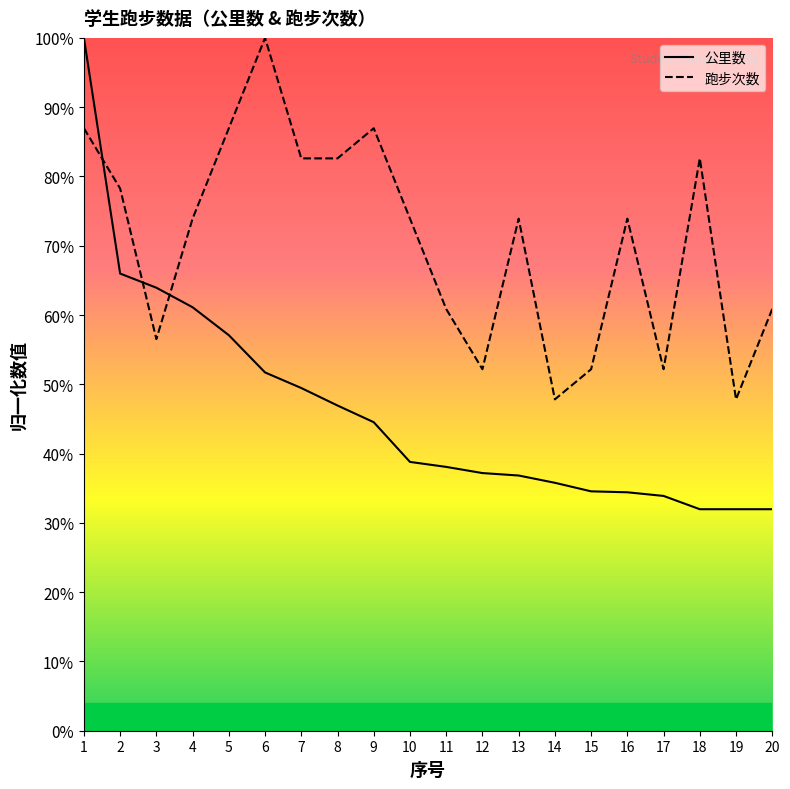

Reading right to left, what are all the values shown in this chart?

公里数: 20=32.0	19=32.0	18=32.0	17=33.9	16=34.4	15=34.6	14=35.8	13=36.8	12=37.2	11=38.1	10=38.8	9=44.5	8=46.9	7=49.5	6=51.7	5=57.1	4=61.1	3=63.9	2=66.0	1=100.0
跑步次数: 20=60.9	19=47.8	18=82.6	17=52.2	16=73.9	15=52.2	14=47.8	13=73.9	12=52.2	11=60.9	10=73.9	9=87.0	8=82.6	7=82.6	6=100.0	5=87.0	4=73.9	3=56.5	2=78.3	1=87.0